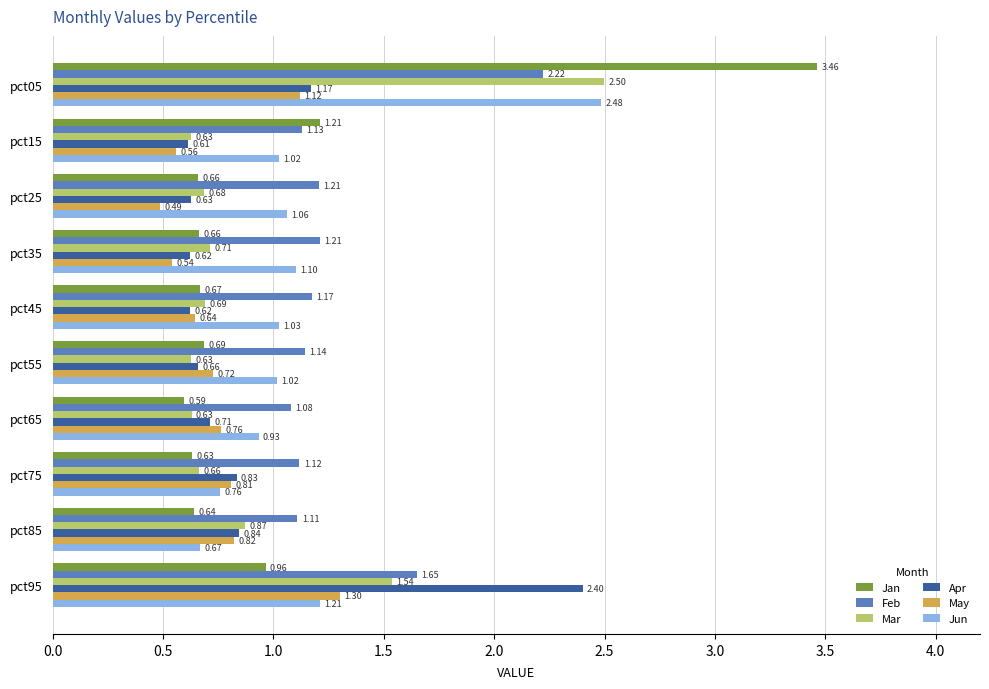

How many data points does each series have?

10